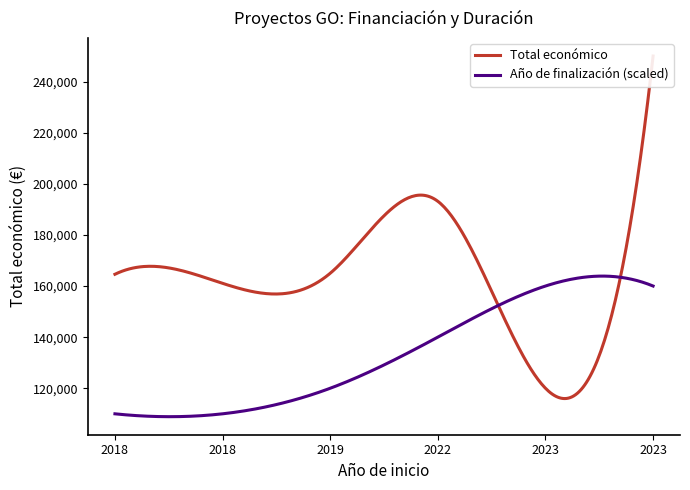

At how many categories does at least one series exceed 45504?

6